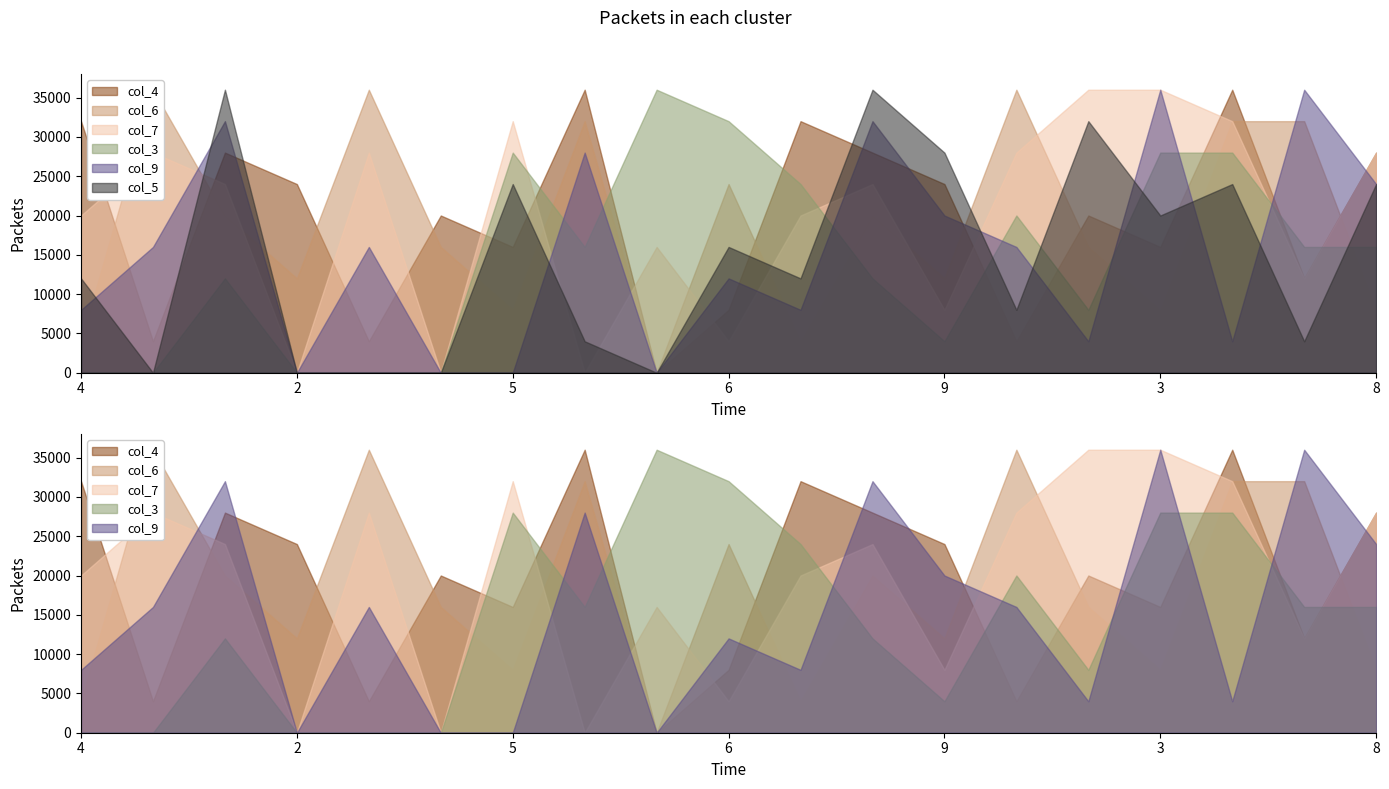

In col_3, how many points are higher than both neighbors (excluding endpoints)?

4